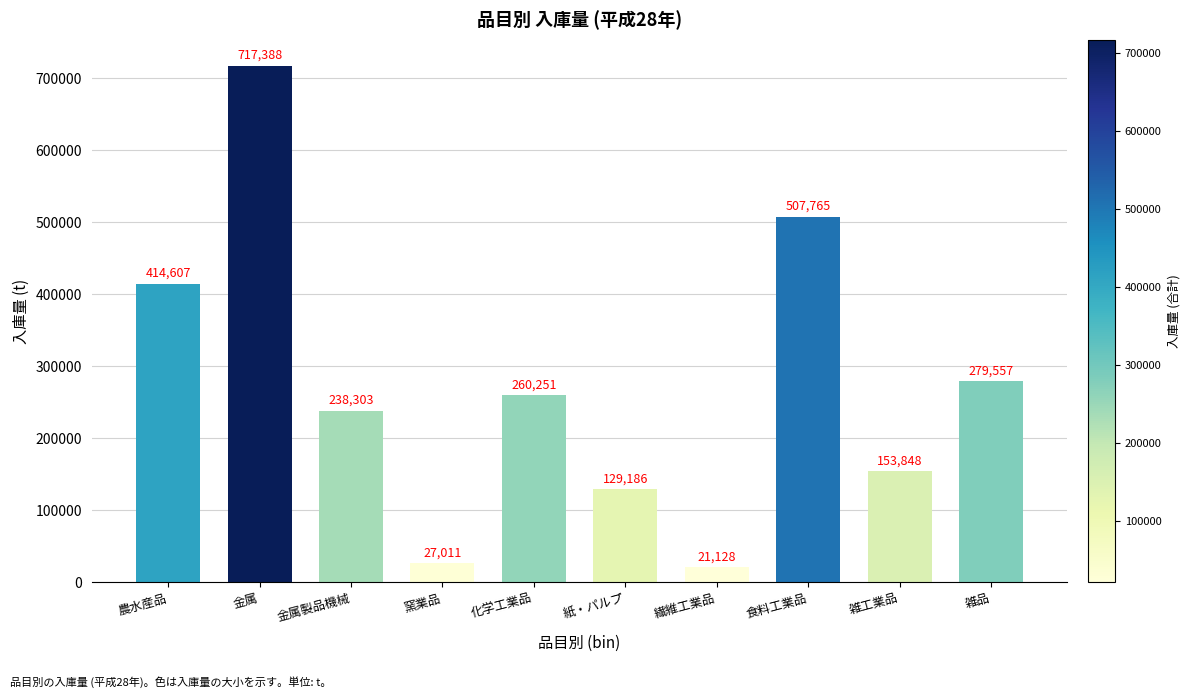

Reading left to right, extract all data points from this chart.

414607	717388	238303	27011	260251	129186	21128	507765	153848	279557